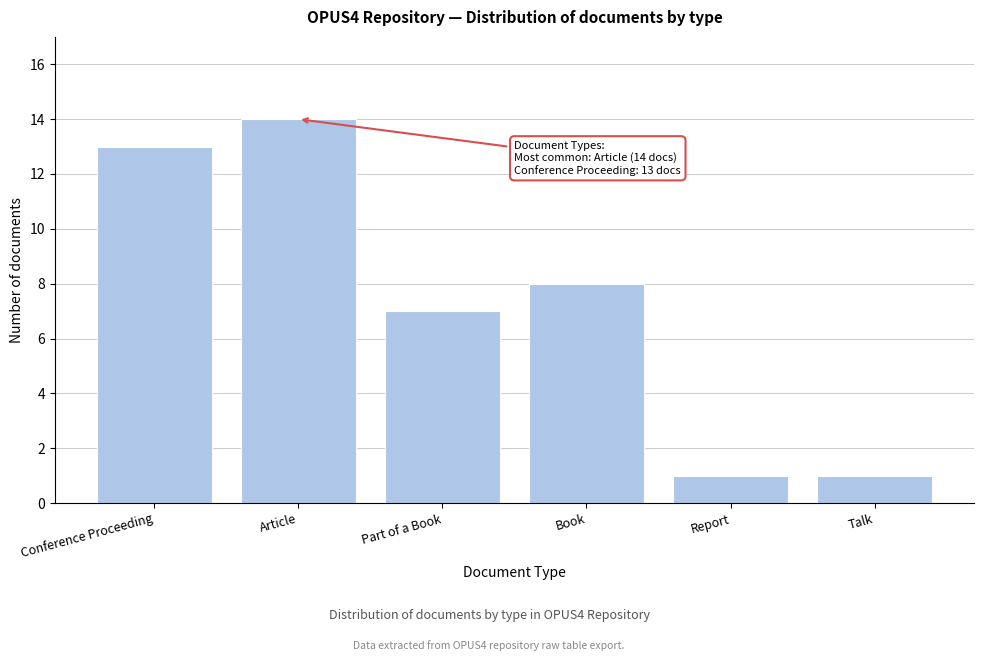

Reading left to right, transcribe all the data shown in this chart.

Conference Proceeding=13	Article=14	Part of a Book=7	Book=8	Report=1	Talk=1